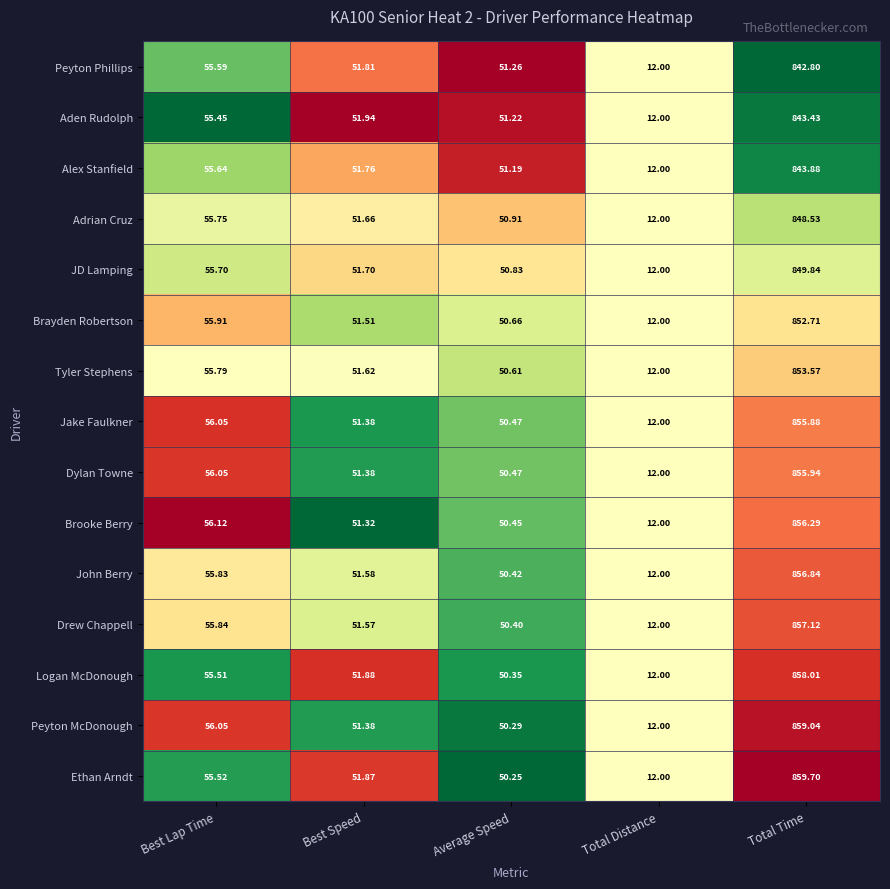

Which series has the largest total across all categories?

Ethan Arndt